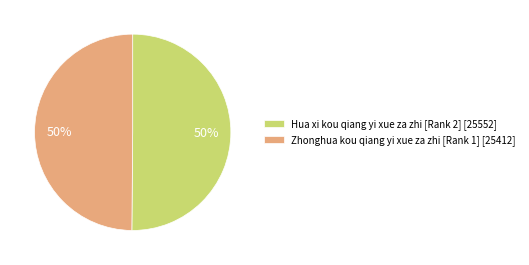

What is the ratio of the value at Zhonghua kou qiang yi xue za zhi [Rank 1] [25412] to the value at Hua xi kou qiang yi xue za zhi [Rank 2] [25552]?

1.0